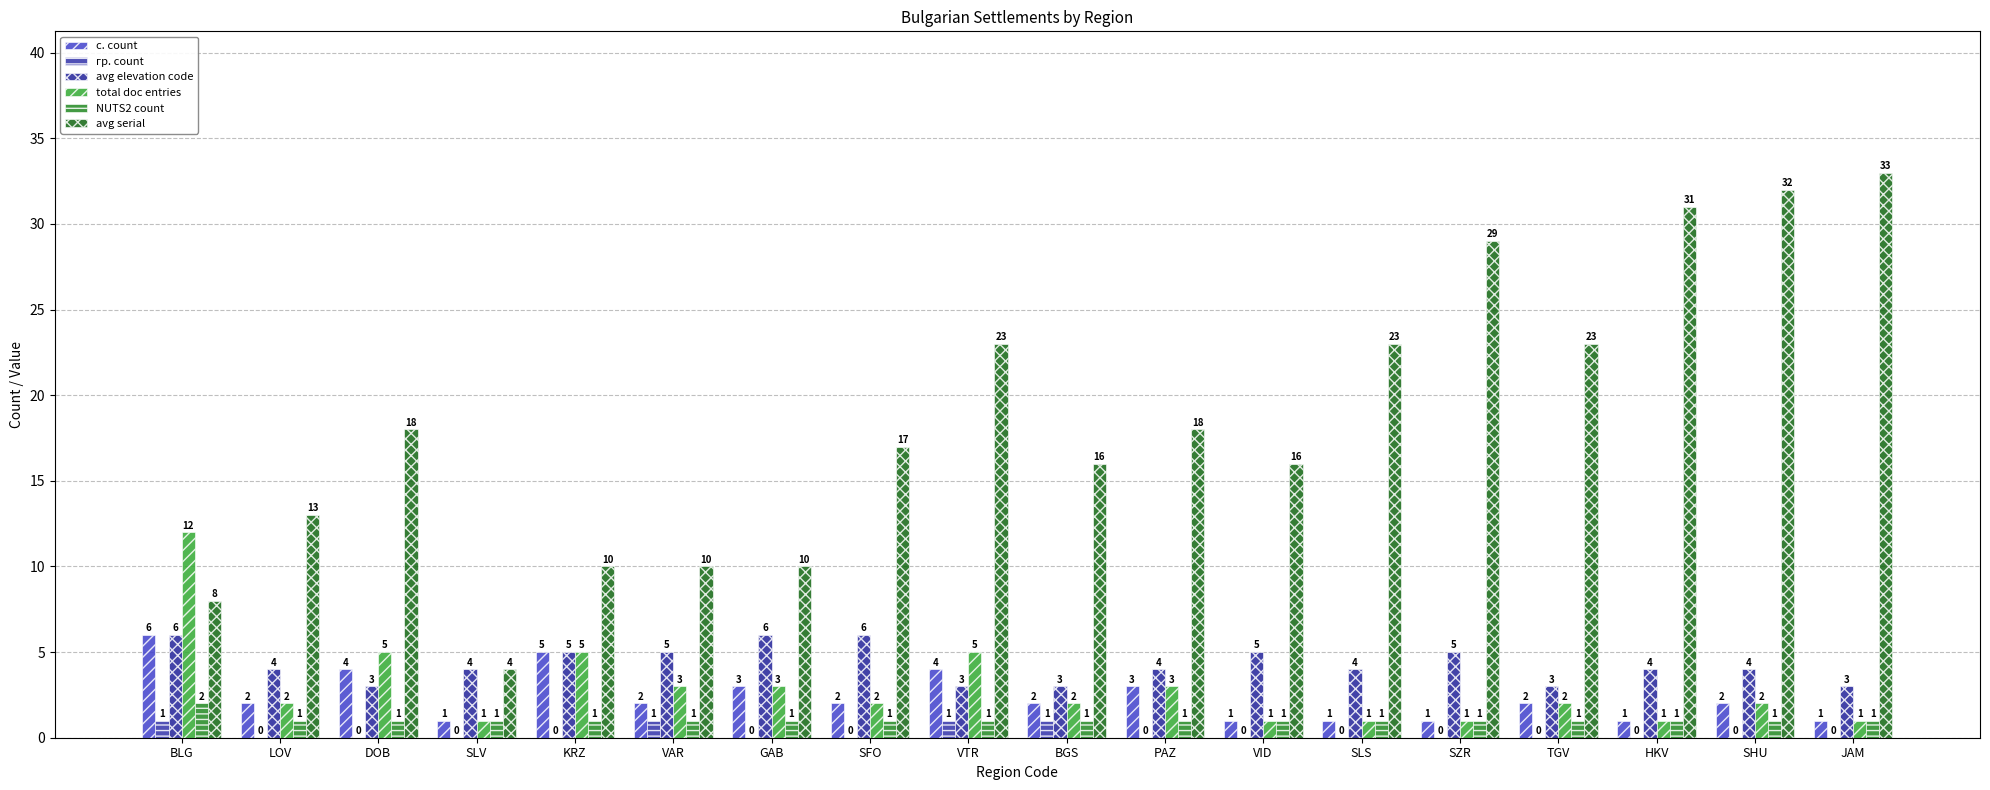

Reading right to left, list all the values displayed in this chart.

с. count: JAM=1	SHU=2	HKV=1	TGV=2	SZR=1	SLS=1	VID=1	PAZ=3	BGS=2	VTR=4	SFO=2	GAB=3	VAR=2	KRZ=5	SLV=1	DOB=4	LOV=2	BLG=6
гр. count: JAM=0	SHU=0	HKV=0	TGV=0	SZR=0	SLS=0	VID=0	PAZ=0	BGS=1	VTR=1	SFO=0	GAB=0	VAR=1	KRZ=0	SLV=0	DOB=0	LOV=0	BLG=1
avg elevation code: JAM=3	SHU=4	HKV=4	TGV=3	SZR=5	SLS=4	VID=5	PAZ=4	BGS=3	VTR=3	SFO=6	GAB=6	VAR=5	KRZ=5	SLV=4	DOB=3	LOV=4	BLG=6
total doc entries: JAM=1	SHU=2	HKV=1	TGV=2	SZR=1	SLS=1	VID=1	PAZ=3	BGS=2	VTR=5	SFO=2	GAB=3	VAR=3	KRZ=5	SLV=1	DOB=5	LOV=2	BLG=12
NUTS2 count: JAM=1	SHU=1	HKV=1	TGV=1	SZR=1	SLS=1	VID=1	PAZ=1	BGS=1	VTR=1	SFO=1	GAB=1	VAR=1	KRZ=1	SLV=1	DOB=1	LOV=1	BLG=2
avg serial: JAM=33	SHU=32	HKV=31	TGV=23	SZR=29	SLS=23	VID=16	PAZ=18	BGS=16	VTR=23	SFO=17	GAB=10	VAR=10	KRZ=10	SLV=4	DOB=18	LOV=13	BLG=8